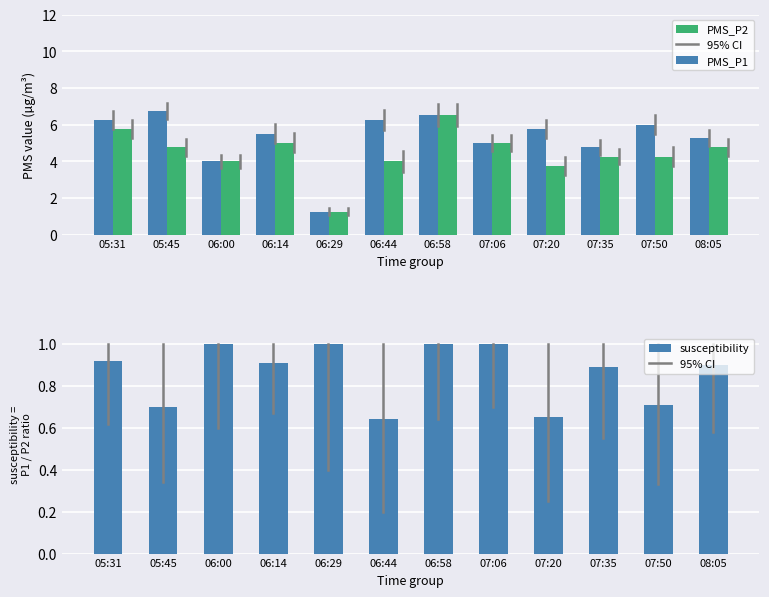

What position from the right is 05:31?

12